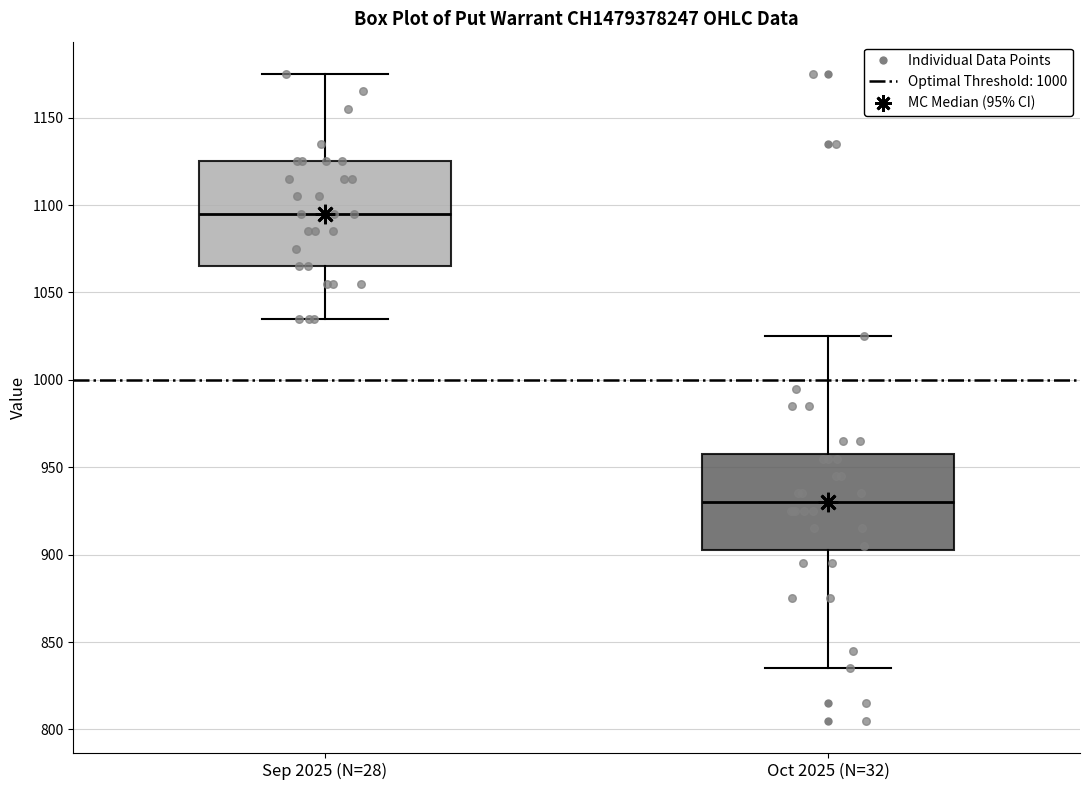

Reading left to right, read every box against the y-axis: the position of its median line, the range the box covers, and the ends of its whiskers. The values are not printed on the chart, so give them approximately, as read against the axis.

Sep 2025 (N=28): median 1095, box 1065 to 1125, whiskers 1035 to 1175
Oct 2025 (N=32): median 930, box 905 to 960, whiskers 835 to 1025